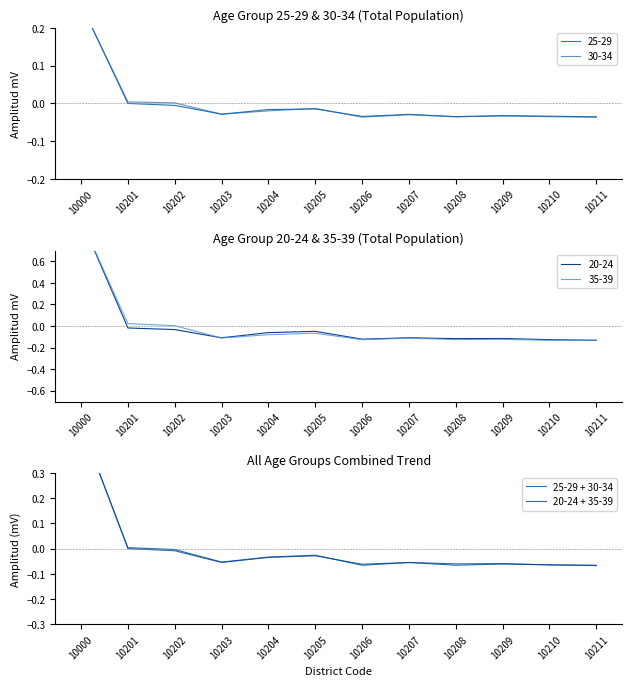

True or false: 25-29 + 30-34 has more than 0 interior local peaks.

True